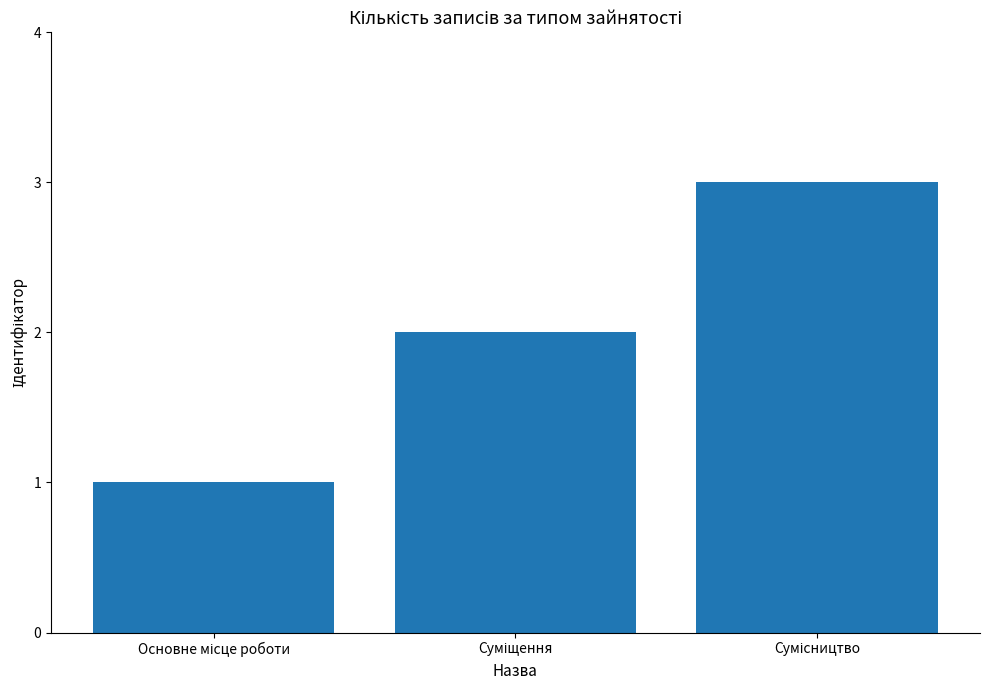

What is the greatest value displayed?

3